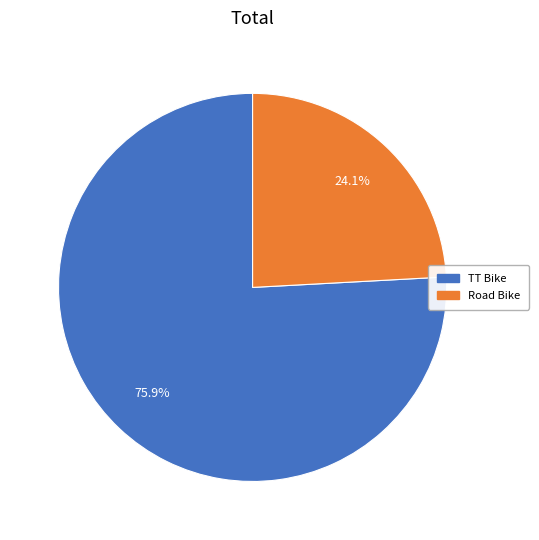

Which category has the smallest portion of the pie?

Road Bike